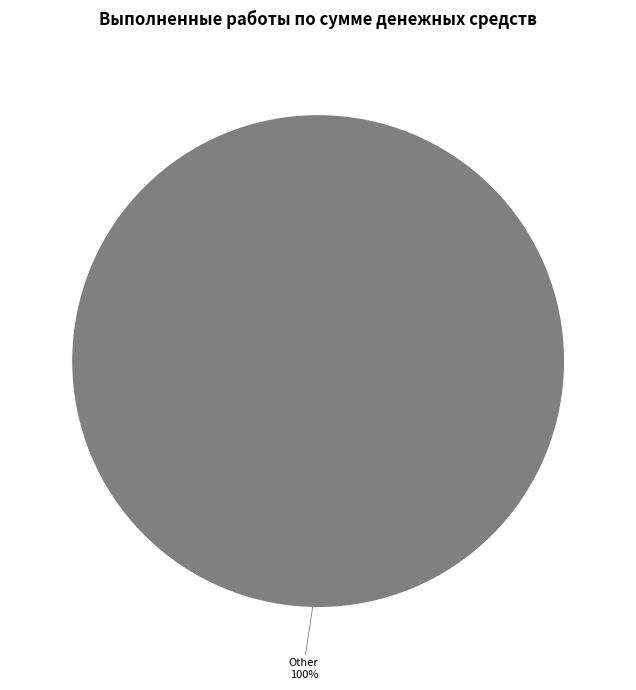

How many slices are in this pie chart?

1